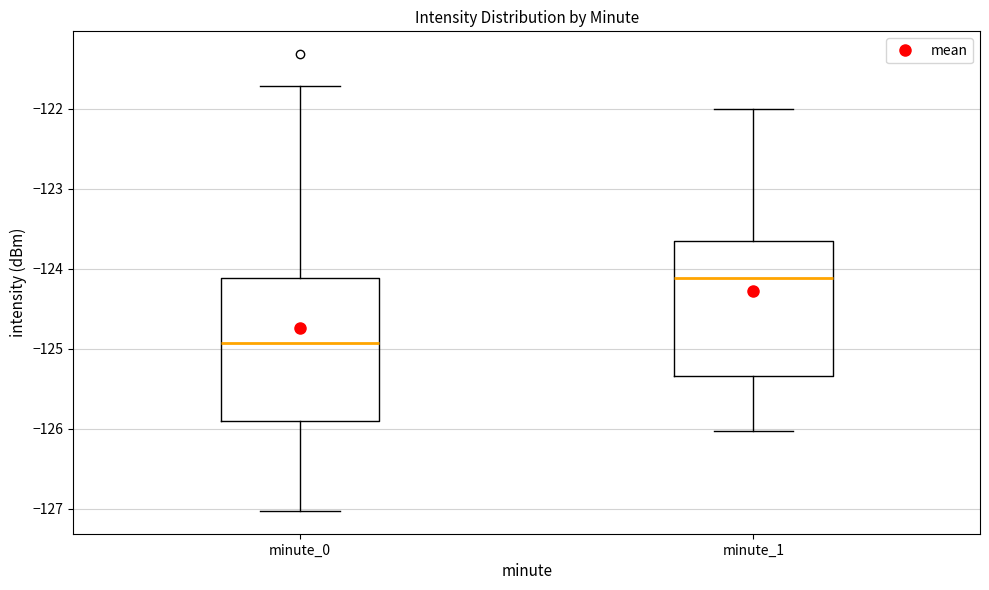

Which box's median line is the highest?

minute_1